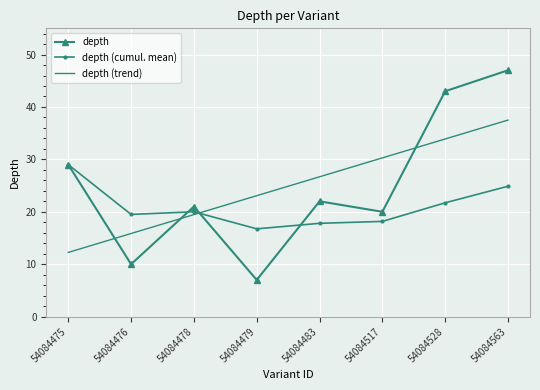

What is the minimum value shown in the chart?

7.0